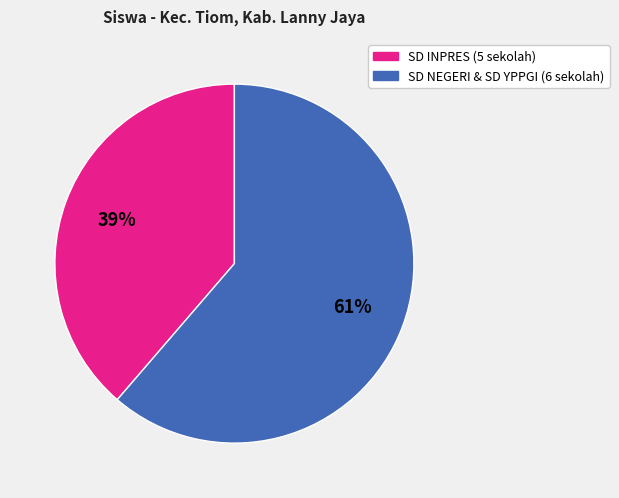

How many segments does this pie chart have?

2